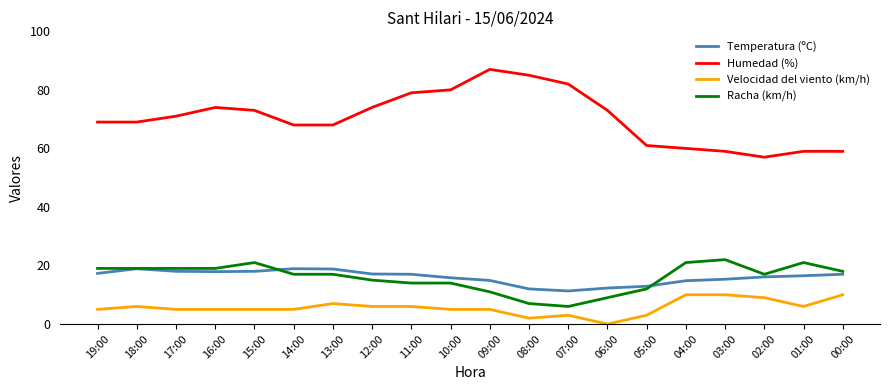

What is the maximum value shown in the chart?

87.0